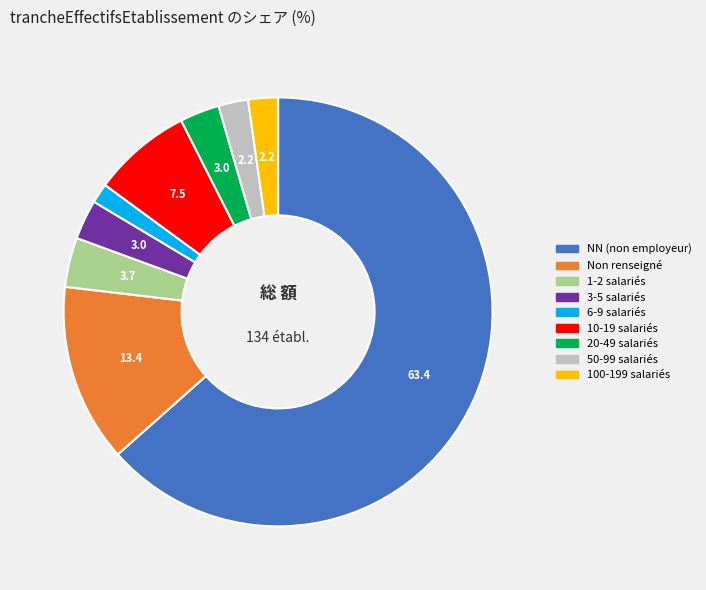

Is there a majority slice in this chart?

Yes